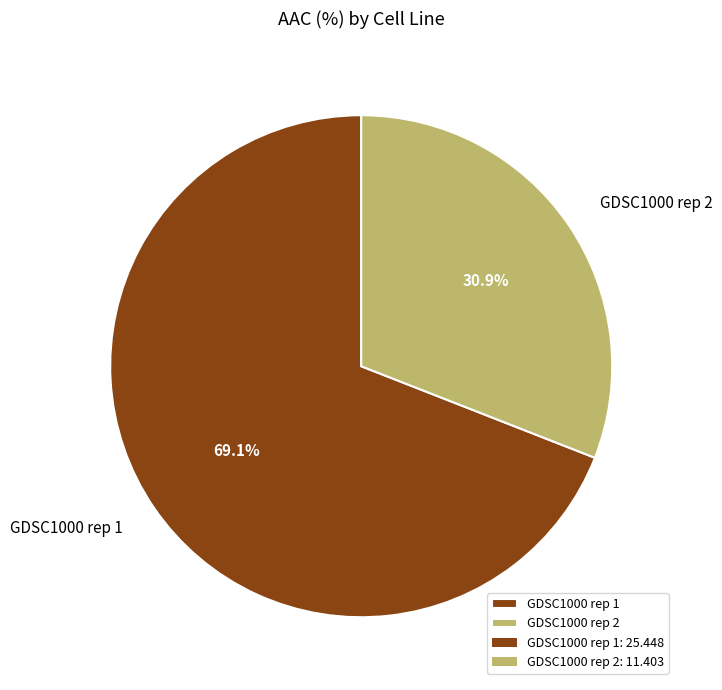

Rank the categories by value from lowest to highest.

GDSC1000 rep 2, GDSC1000 rep 1